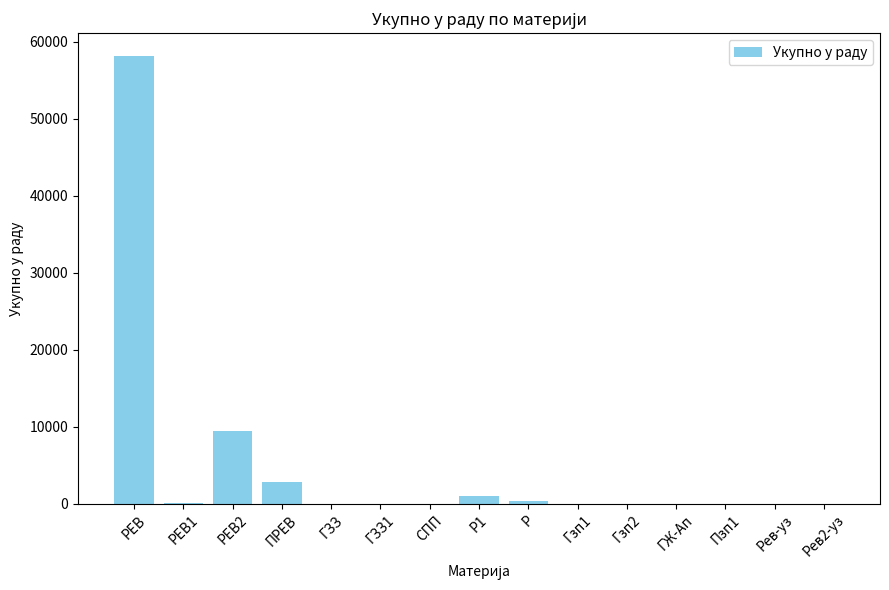

Which category has the highest value across all series?

РЕВ